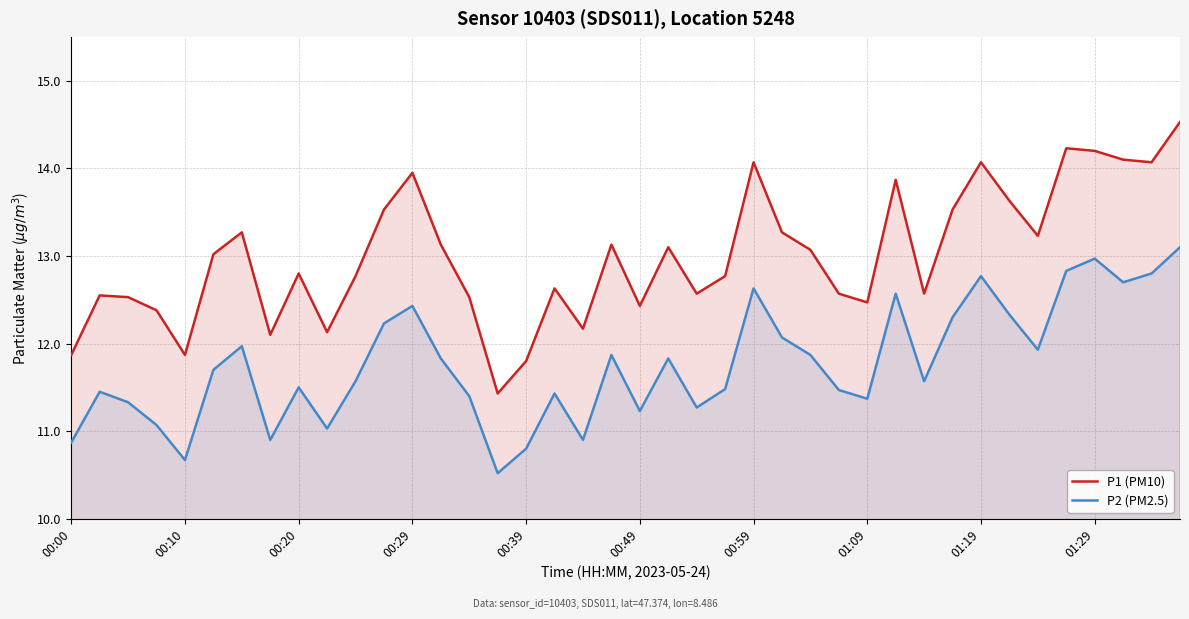

Reading left to right, transcribe all the data shown in this chart.

P1 (PM10): 11.9	12.6	12.5	12.4	11.9	13.0	13.3	12.1	12.8	12.1	12.8	13.5	13.9	13.1	12.5	11.4	11.8	12.6	12.2	13.1	12.4	13.1	12.6	12.8	14.1	13.3	13.1	12.6	12.5	13.9	12.6	13.5	14.1	13.6	13.2	14.2	14.2	14.1	14.1	14.5
P2 (PM2.5): 10.9	11.4	11.3	11.1	10.7	11.7	12.0	10.9	11.5	11.0	11.6	12.2	12.4	11.8	11.4	10.5	10.8	11.4	10.9	11.9	11.2	11.8	11.3	11.5	12.6	12.1	11.9	11.5	11.4	12.6	11.6	12.3	12.8	12.3	11.9	12.8	13.0	12.7	12.8	13.1